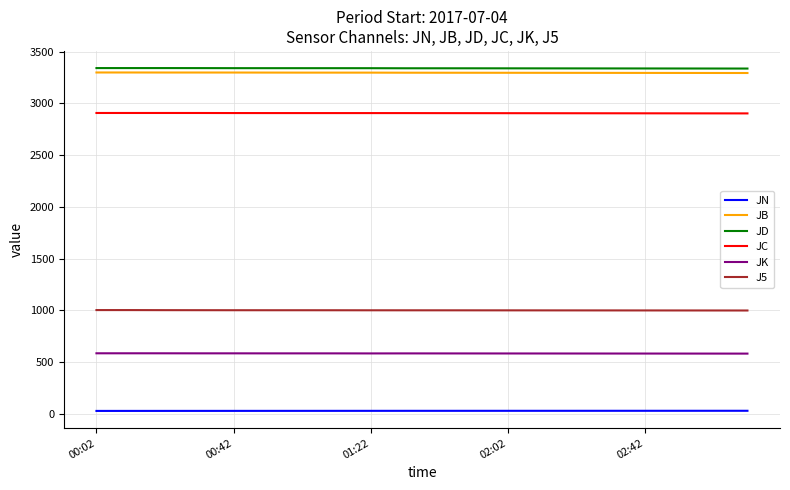

What is the difference between the maximum and minimum values in the JC series?

4.1